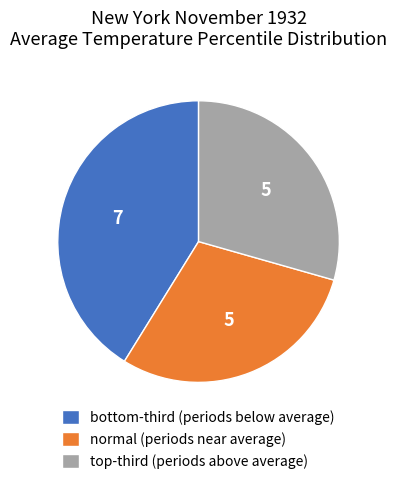

True or false: normal (periods near average) accounts for 29% of the total.

True